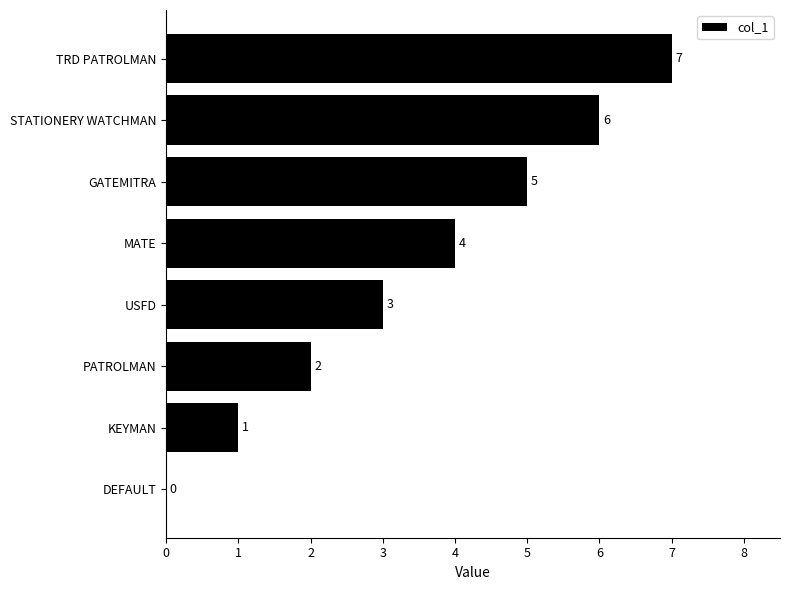

The chart shows a value of 1 at USFD. True or false?

False